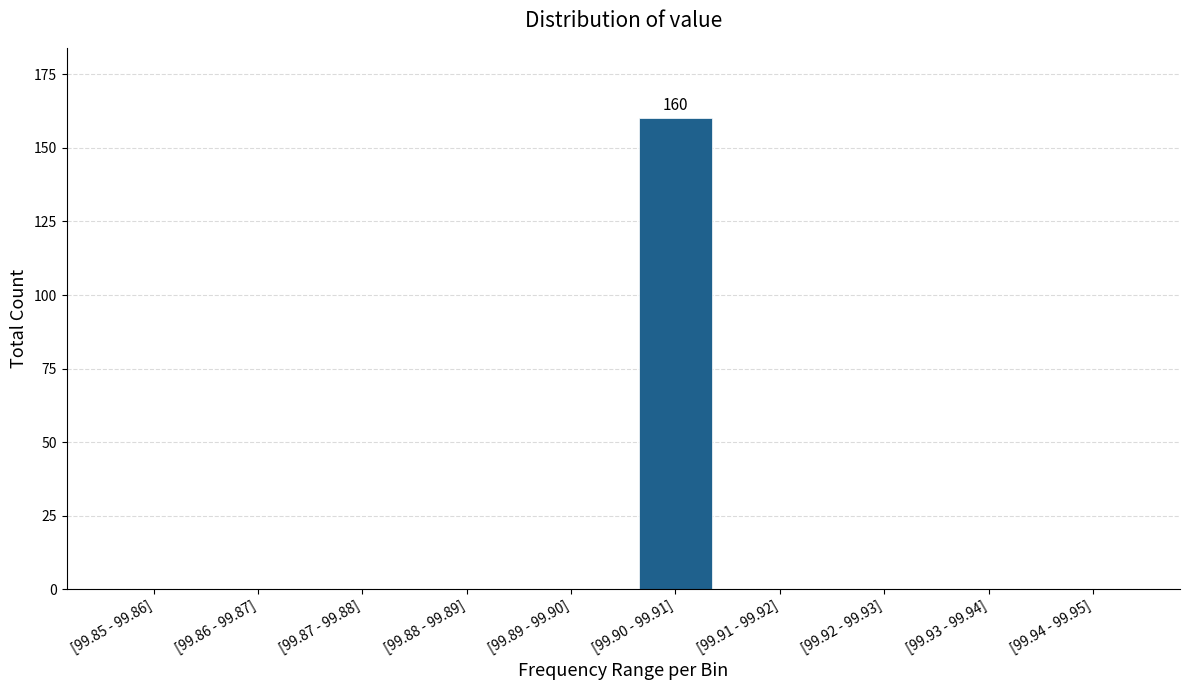

Reading left to right, extract all data points from this chart.

[99.85 - 99.86]=0	[99.86 - 99.87]=0	[99.87 - 99.88]=0	[99.88 - 99.89]=0	[99.89 - 99.90]=0	[99.90 - 99.91]=160	[99.91 - 99.92]=0	[99.92 - 99.93]=0	[99.93 - 99.94]=0	[99.94 - 99.95]=0